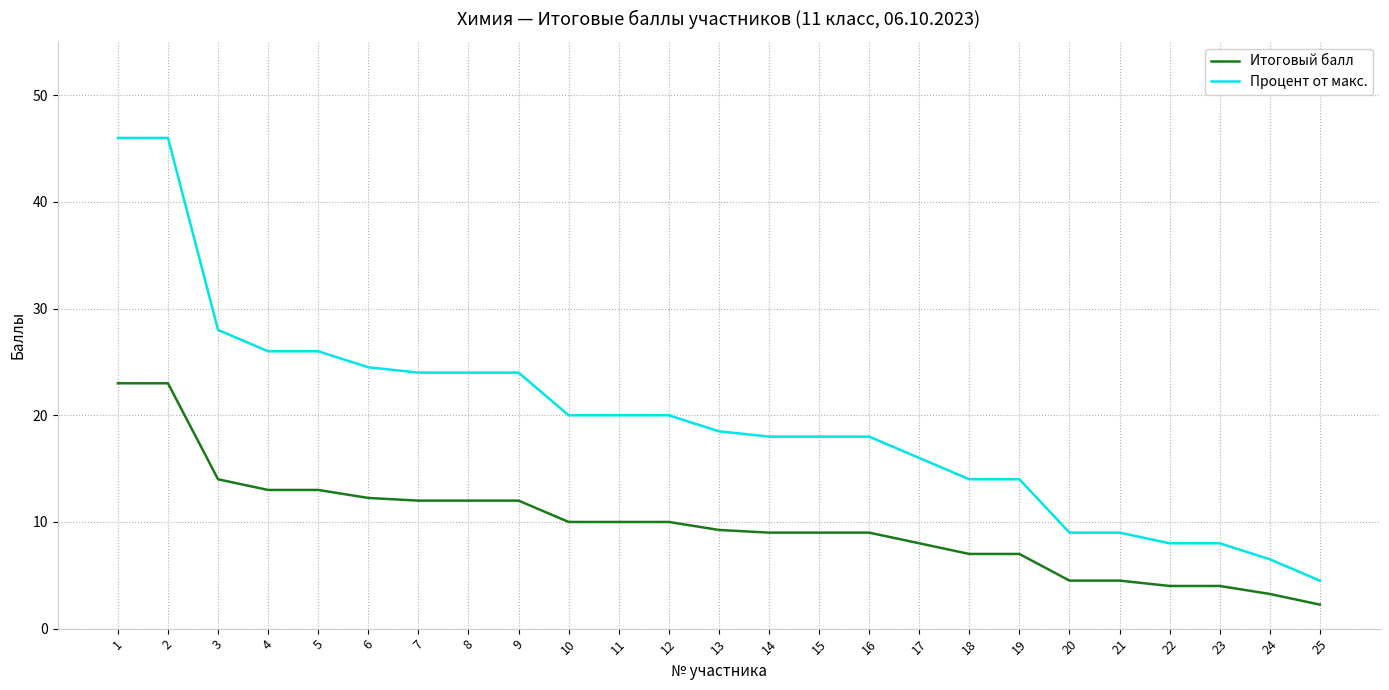

What is the difference between the maximum and minimum values in the Процент от макс. series?

41.5